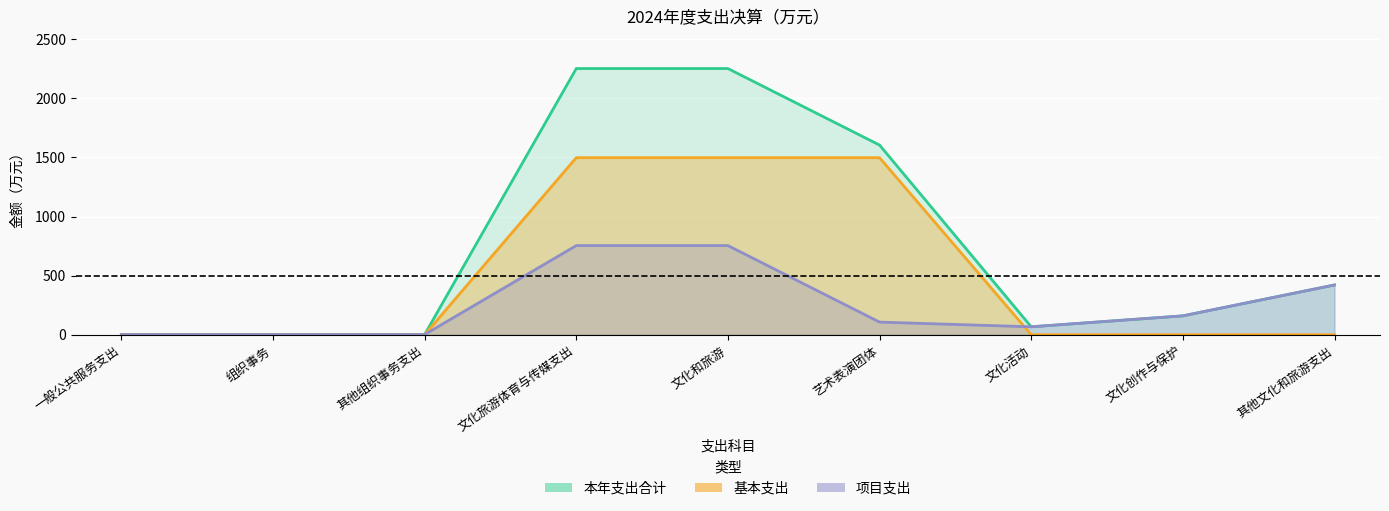

How many series are shown in this chart?

3